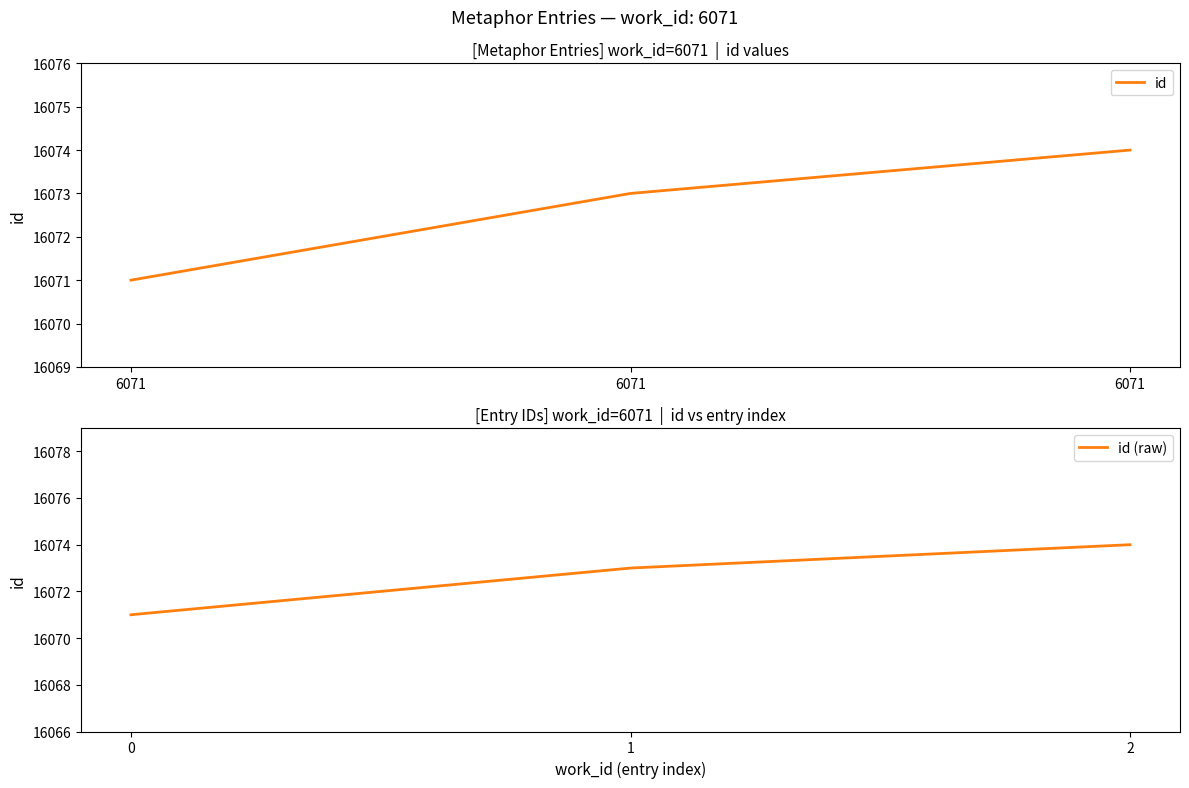

What is the difference between the id (raw) values at 2 and 0?

3